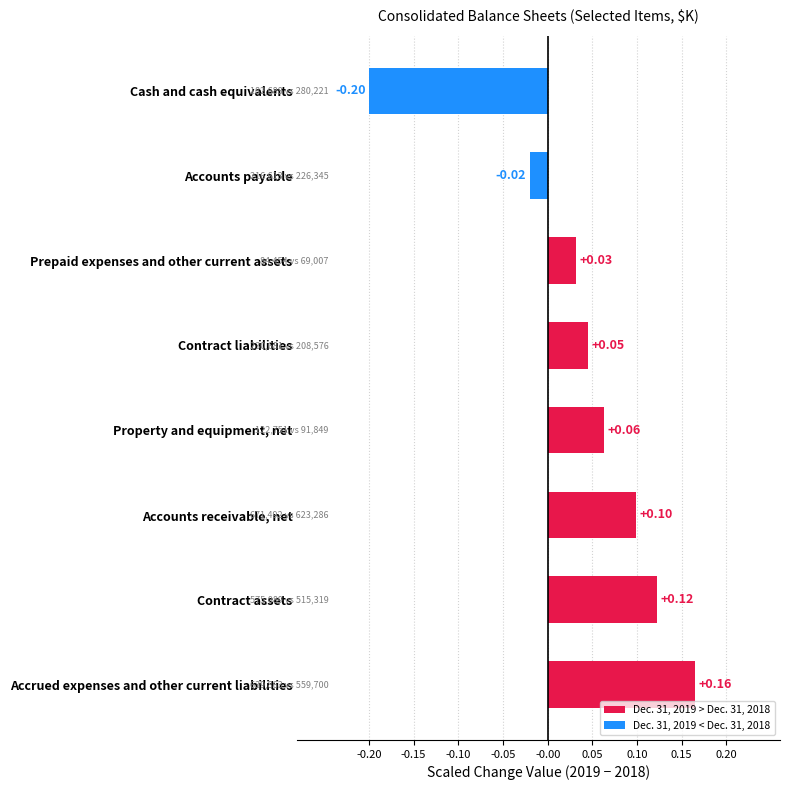

Where is the data nearest to the value 0?

Accounts payable